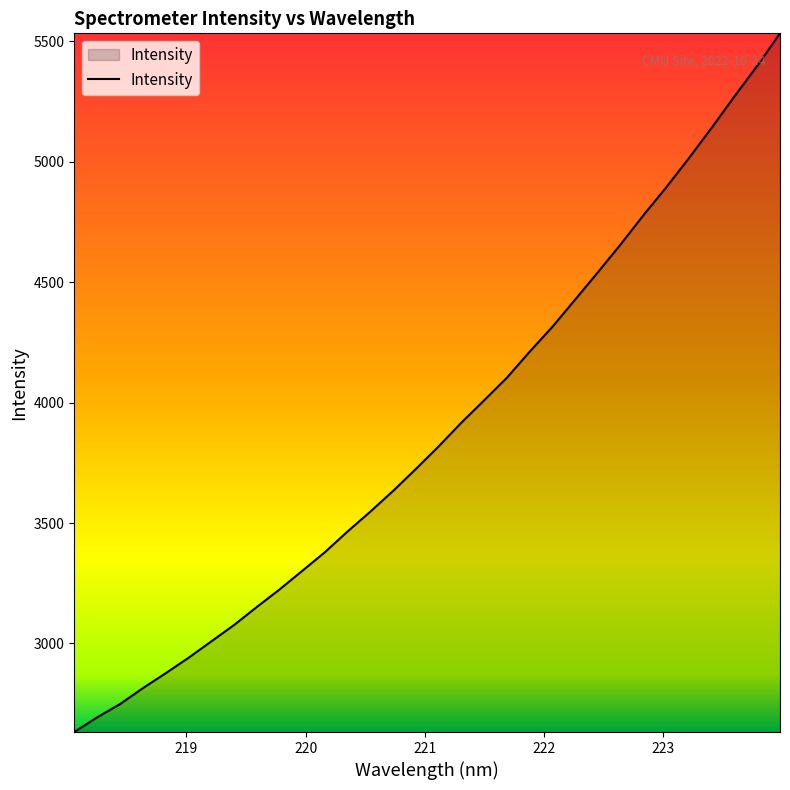

True or false: there are more than 1 points higher than both neighbors.

False